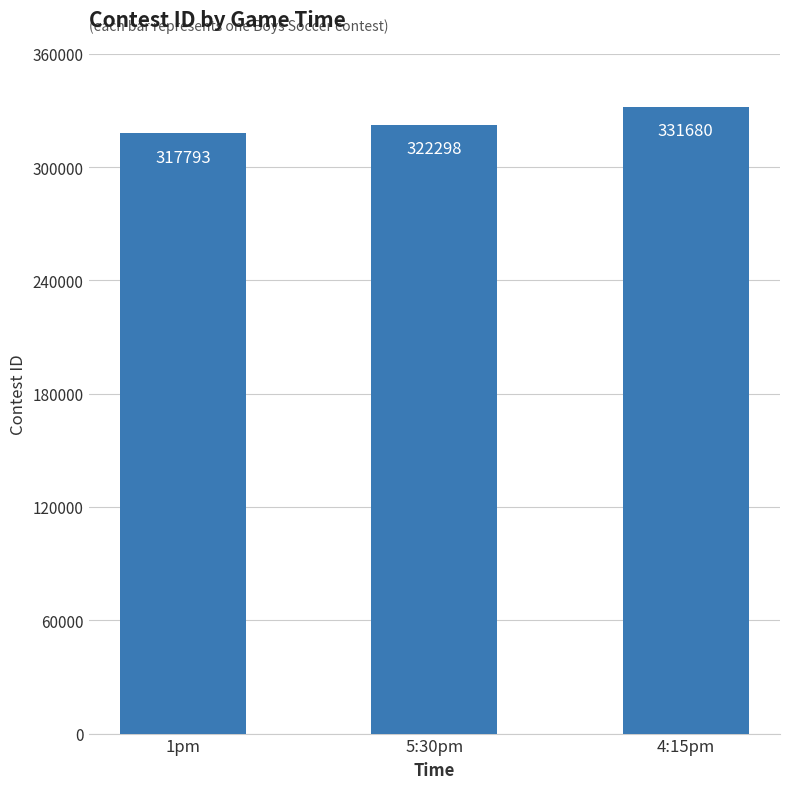

Reading left to right, extract all data points from this chart.

317793	322298	331680